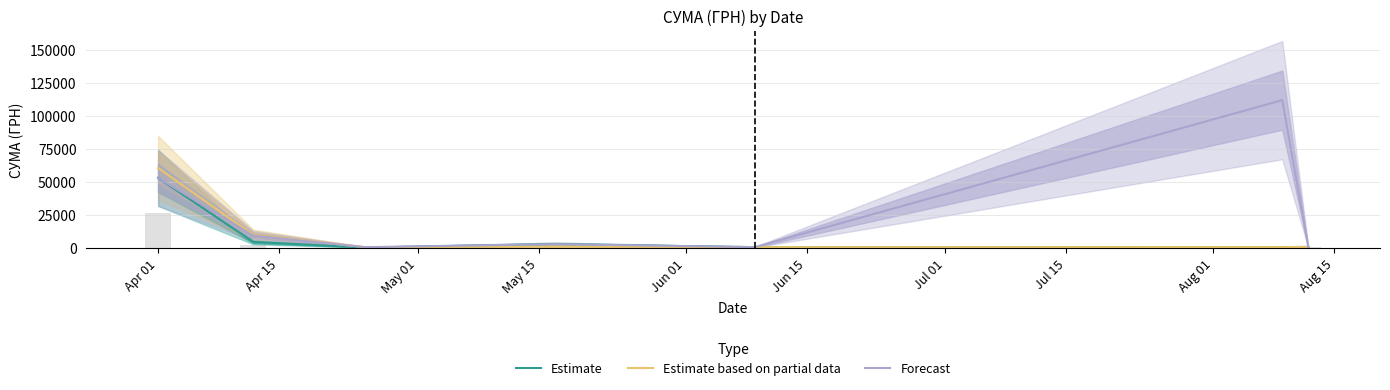

What is the maximum value for Estimate?

53028.9